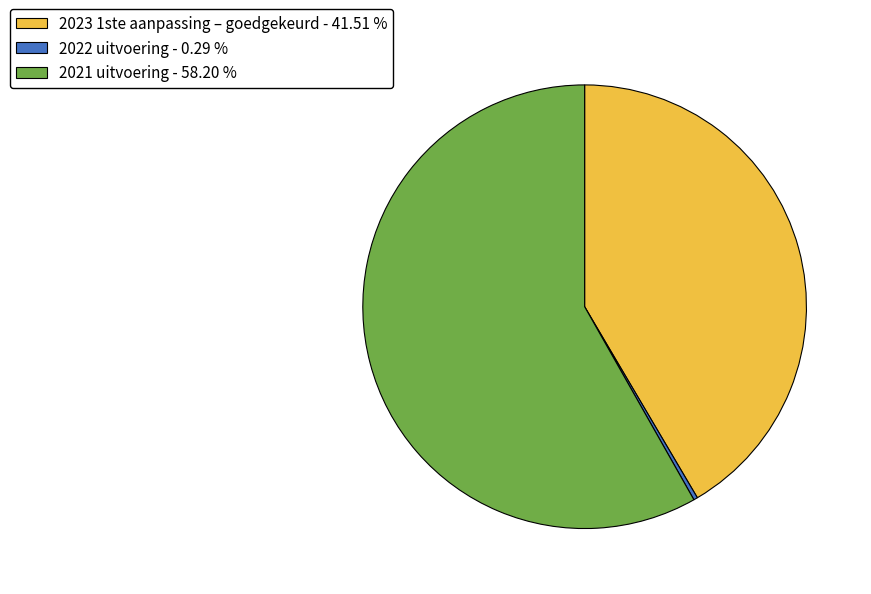

Rank the categories by value from highest to lowest.

2021 uitvoering, 2023 1ste aanpassing – goedgekeurd, 2022 uitvoering